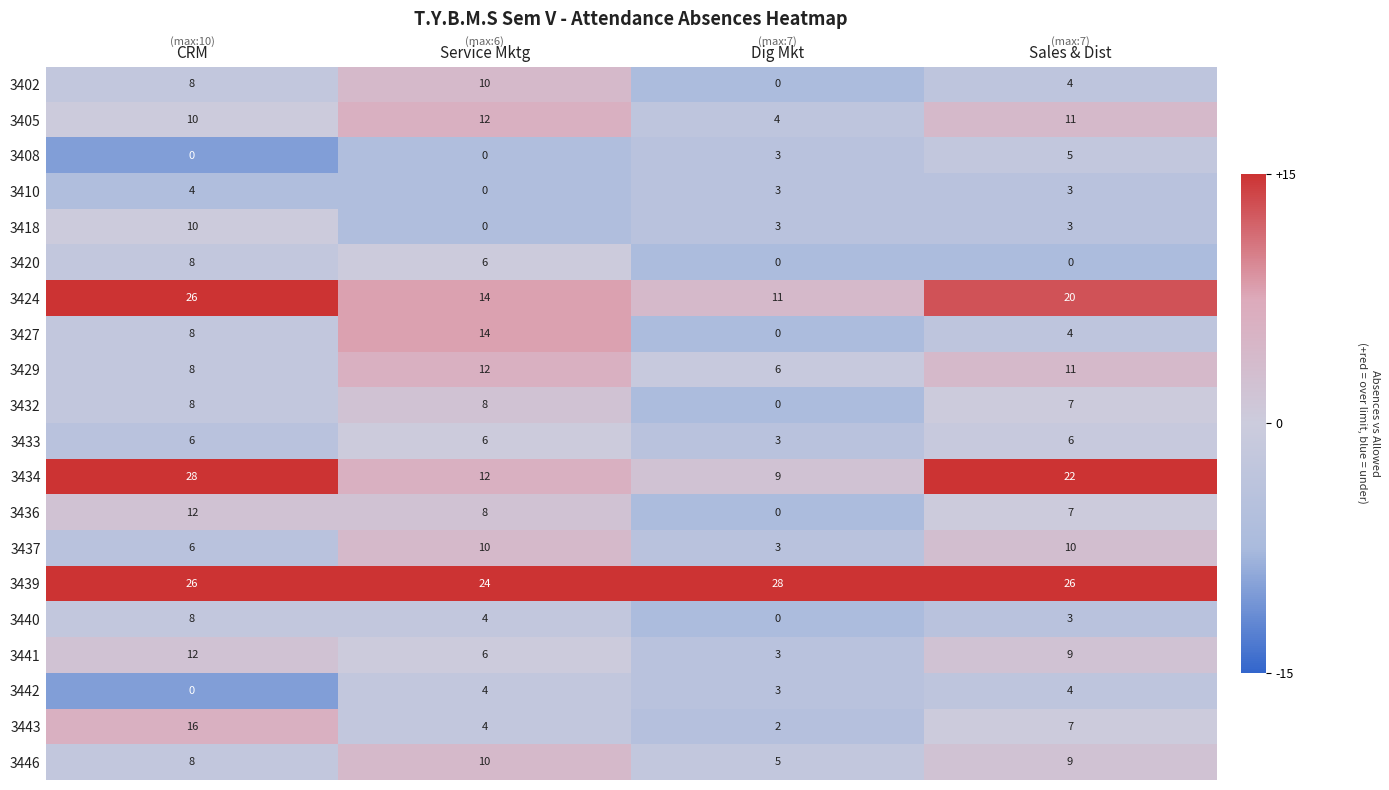

Between CRM and Sales & Dist, which series saw the biggest shift?

3443